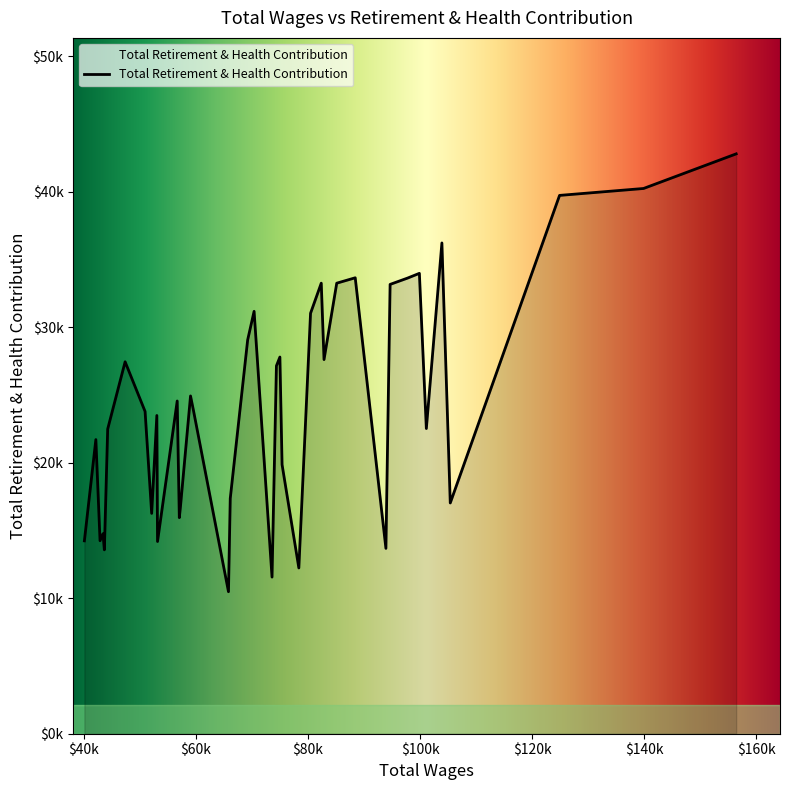

Is this an area chart (filled region under the line)?

Yes